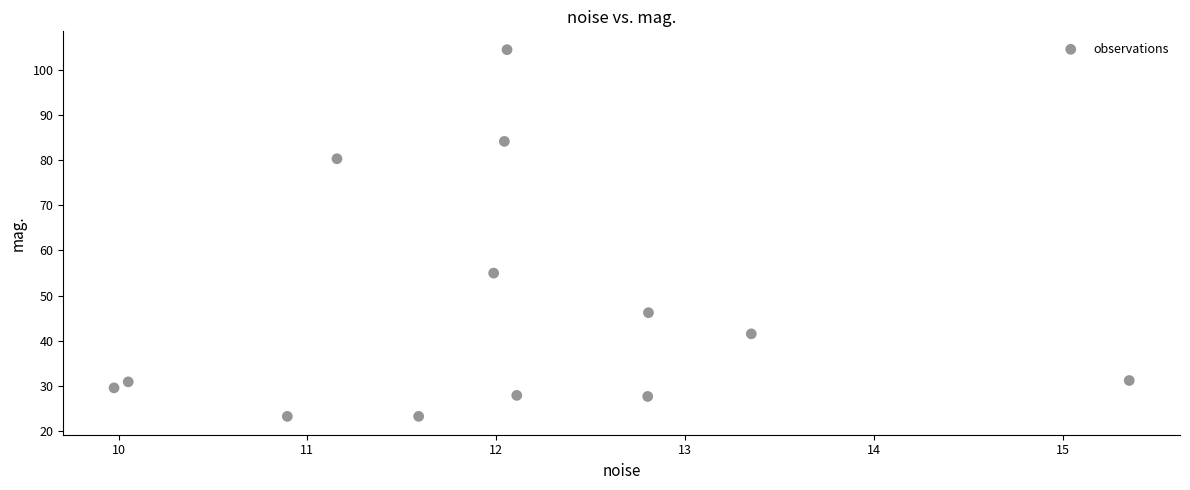

What is the range of X values (max minus min)?

5.4